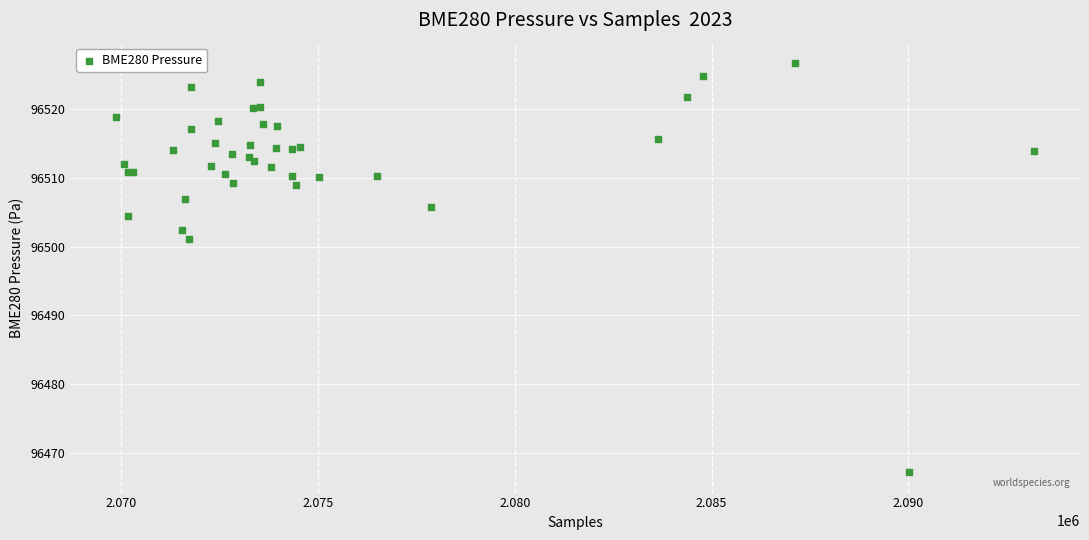

What Y value in the scatter plot is closest to 96496?

96501.1